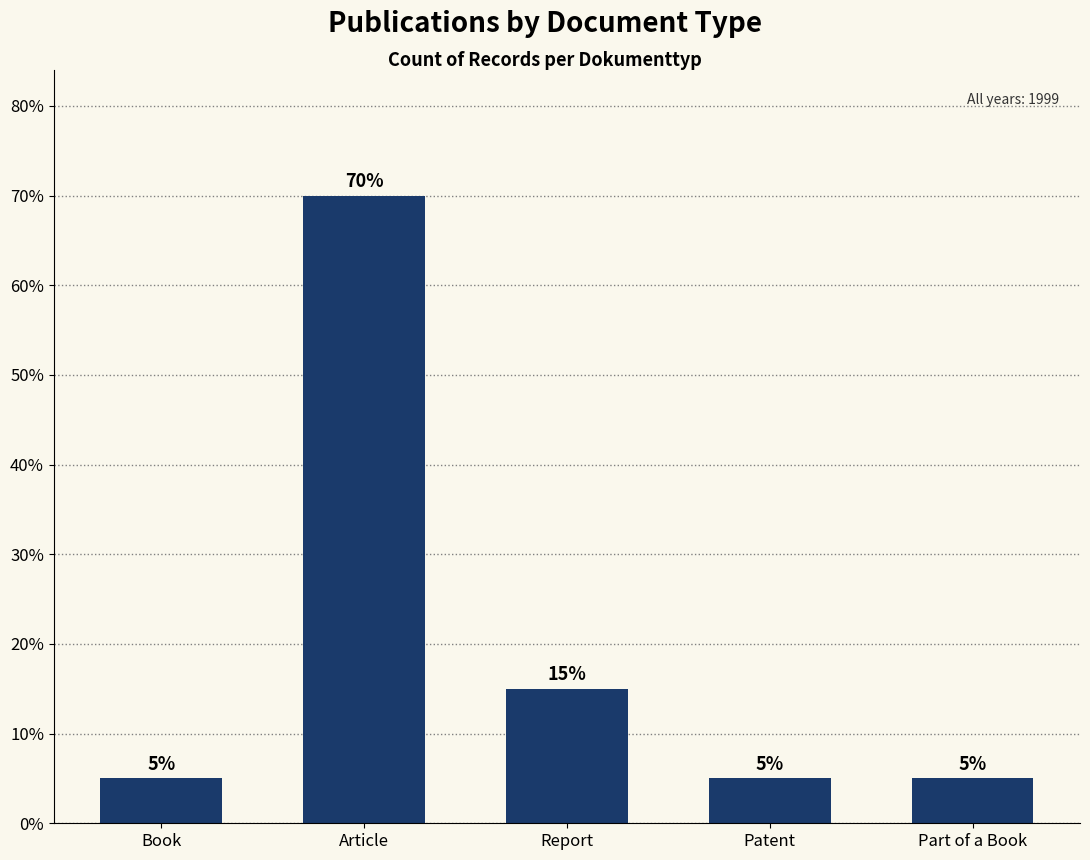

What is the label of the 2nd bar from the right?

Patent